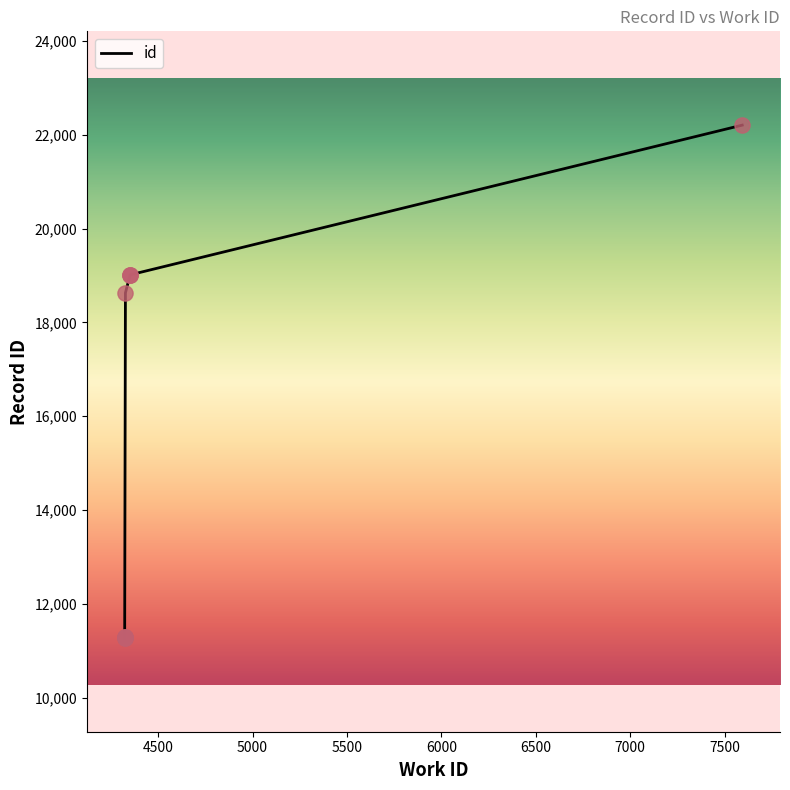

What is the change in value from 4323 to 7593?

+10915